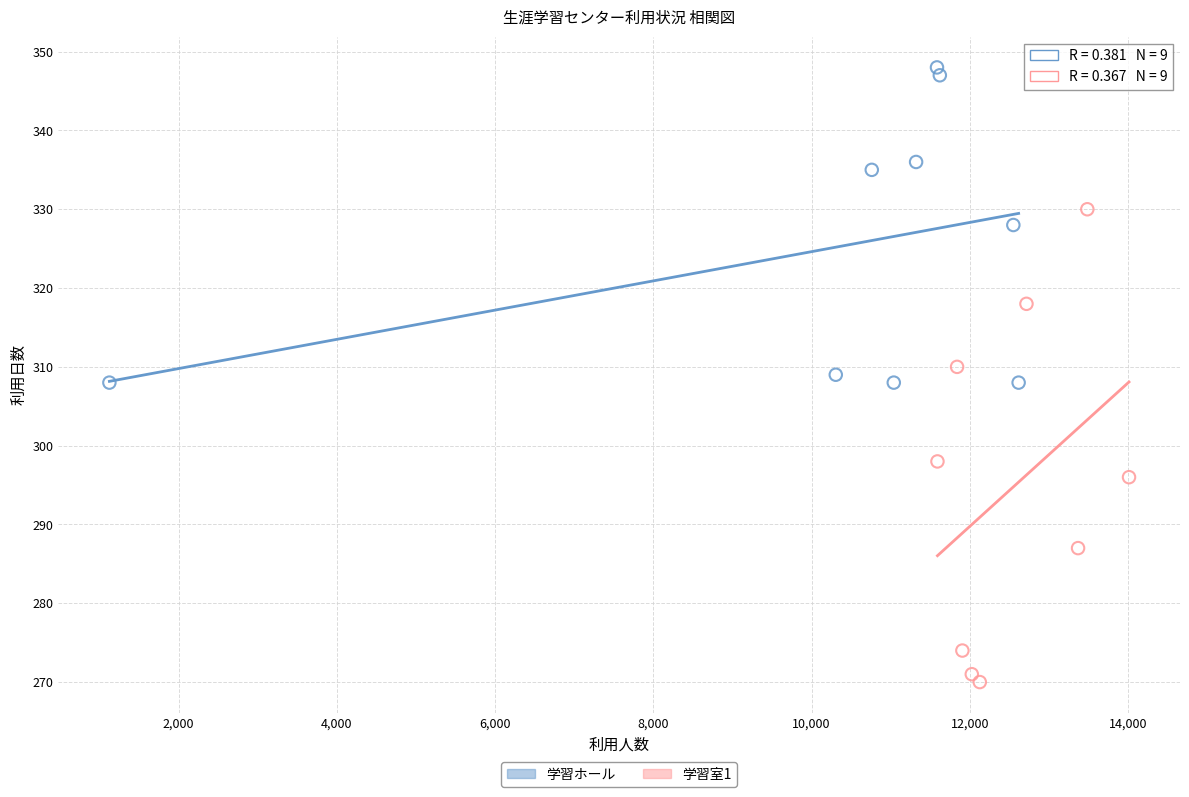

Which series contains the highest Y value?

学習ホール